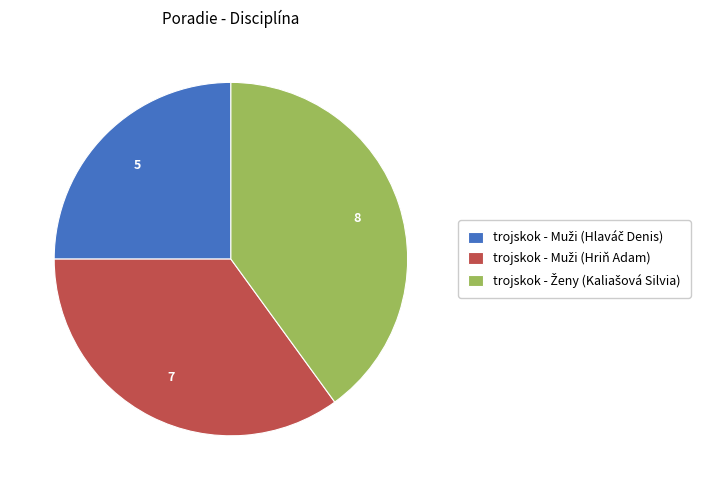

Is there any slice that represents more than half of the pie?

No